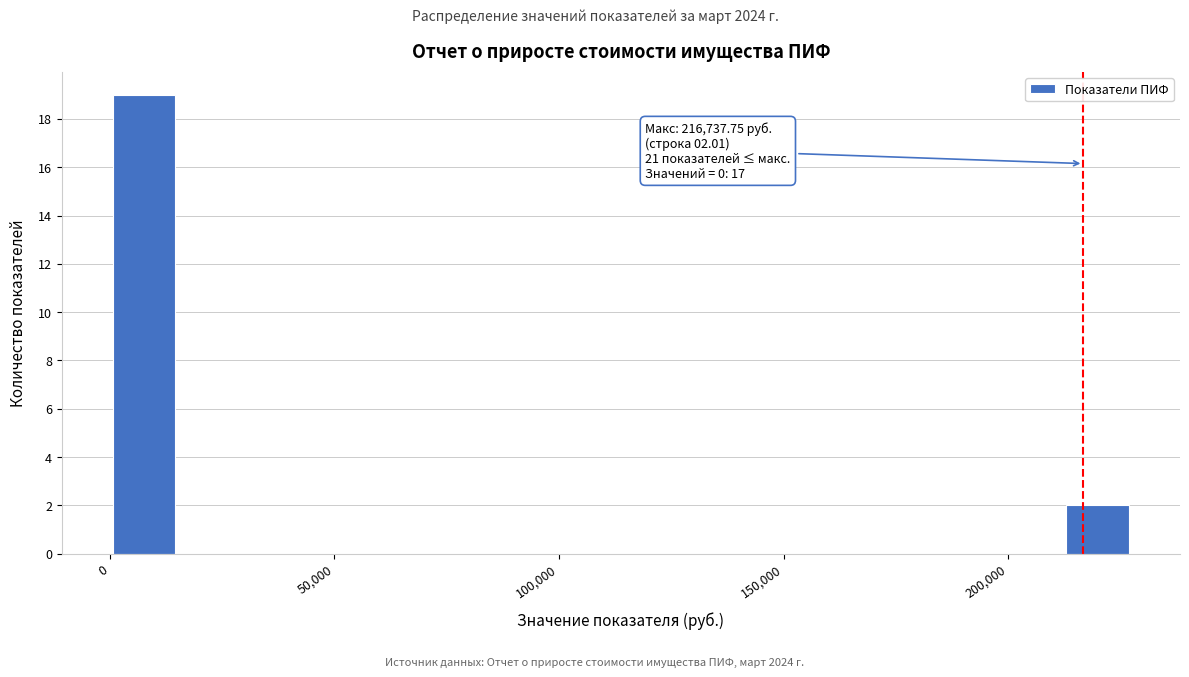

Around what value on the x-axis is the tallest bar? Give the approximate position of its centre, as read against the axis.

10000